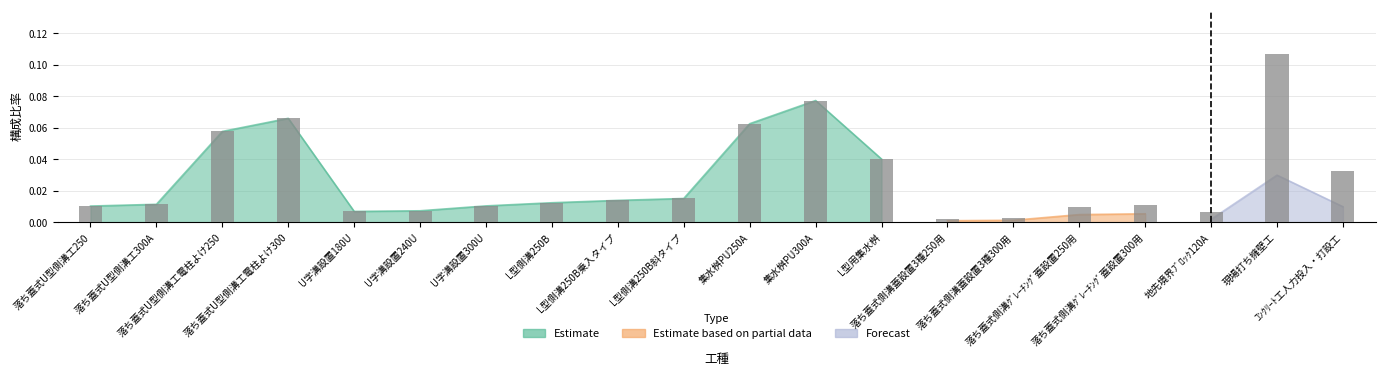

Is it true that the value at 落ち蓋式U型側溝工電柱よけ250 is 0.1?

False